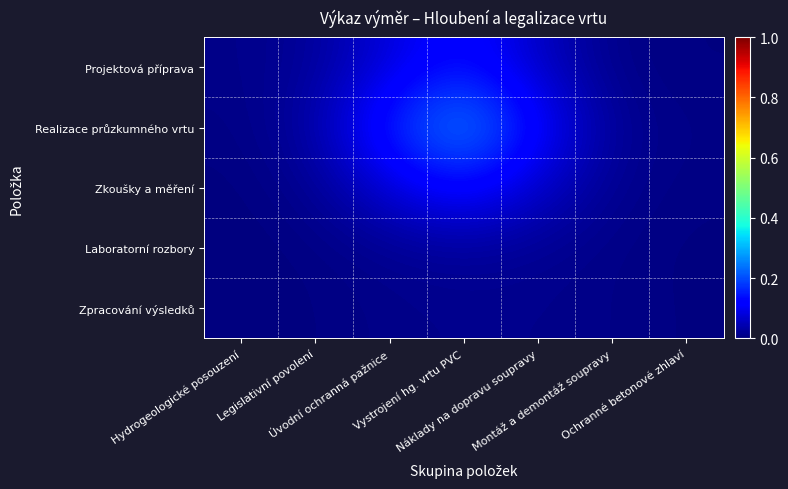

Reading left to right, what are all the values shown in this chart?

Projektová příprava: Hydrogeologické posouzení=0.0	Legislativní povolení=0.0	Úvodní ochranná pažnice=0.1	Vystrojení hg. vrtu PVC=0.1	Náklady na dopravu soupravy=0.1	Montáž a demontáž soupravy=0.0	Ochranné betonové zhlaví=0.0
Realizace průzkumného vrtu: Hydrogeologické posouzení=0.0	Legislativní povolení=0.0	Úvodní ochranná pažnice=0.2	Vystrojení hg. vrtu PVC=0.3	Náklady na dopravu soupravy=0.1	Montáž a demontáž soupravy=0.0	Ochranné betonové zhlaví=0.0
Zkoušky a měření: Hydrogeologické posouzení=0.0	Legislativní povolení=0.0	Úvodní ochranná pažnice=0.1	Vystrojení hg. vrtu PVC=0.1	Náklady na dopravu soupravy=0.1	Montáž a demontáž soupravy=0.0	Ochranné betonové zhlaví=0.0
Laboratorní rozbory: Hydrogeologické posouzení=0.0	Legislativní povolení=0.0	Úvodní ochranná pažnice=0.0	Vystrojení hg. vrtu PVC=0.0	Náklady na dopravu soupravy=0.0	Montáž a demontáž soupravy=0.0	Ochranné betonové zhlaví=0.0
Zpracování výsledků: Hydrogeologické posouzení=0.0	Legislativní povolení=0.0	Úvodní ochranná pažnice=0.0	Vystrojení hg. vrtu PVC=0.0	Náklady na dopravu soupravy=0.0	Montáž a demontáž soupravy=0.0	Ochranné betonové zhlaví=0.0